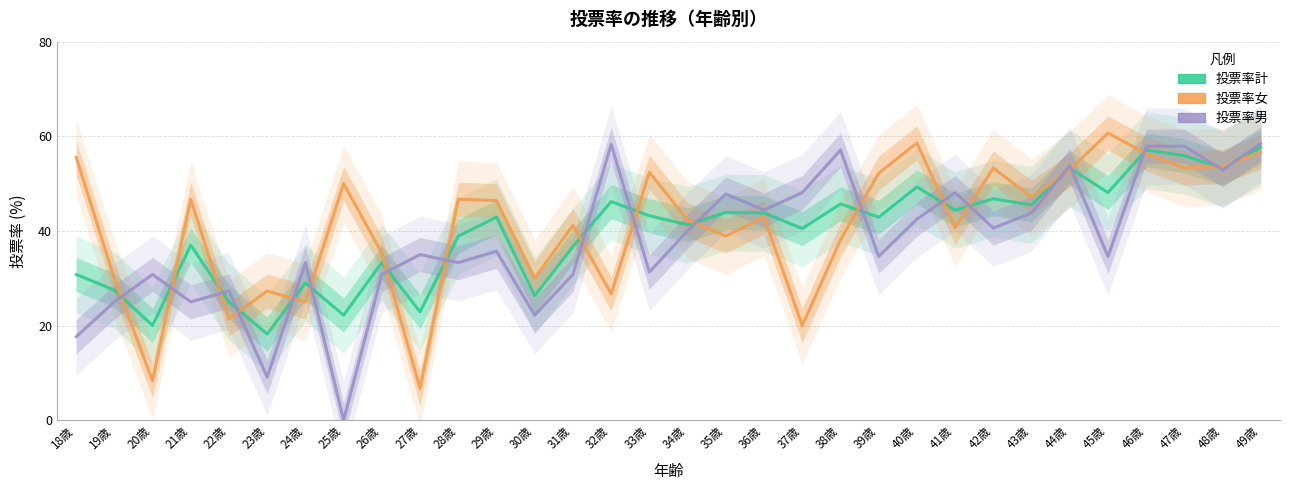

What is the approximate value of 投票率男 at 31歳?

30.8